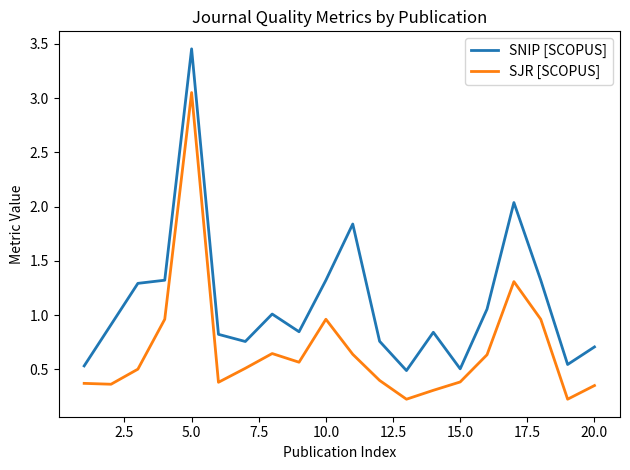

True or false: SJR [SCOPUS] and SNIP [SCOPUS] intersect in this chart.

False